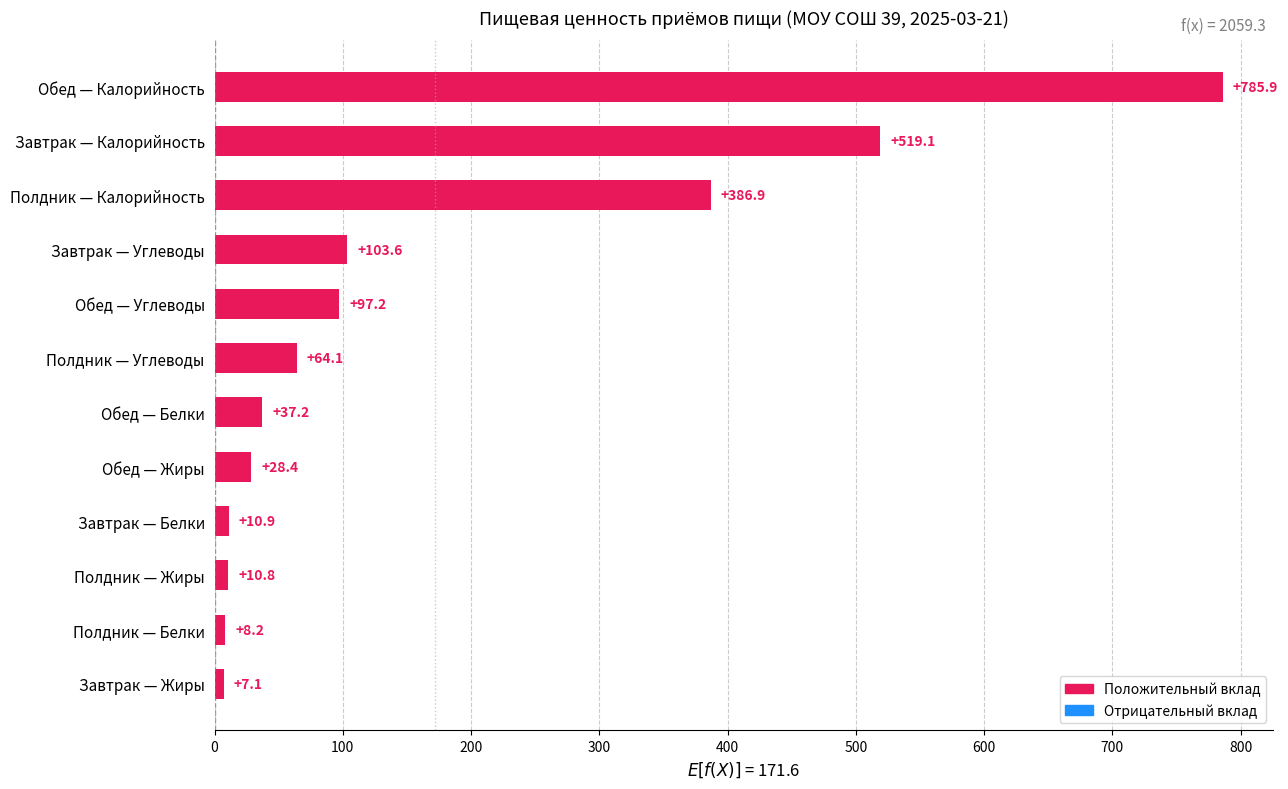

What value does the data have at Обед — Белки?

37.2